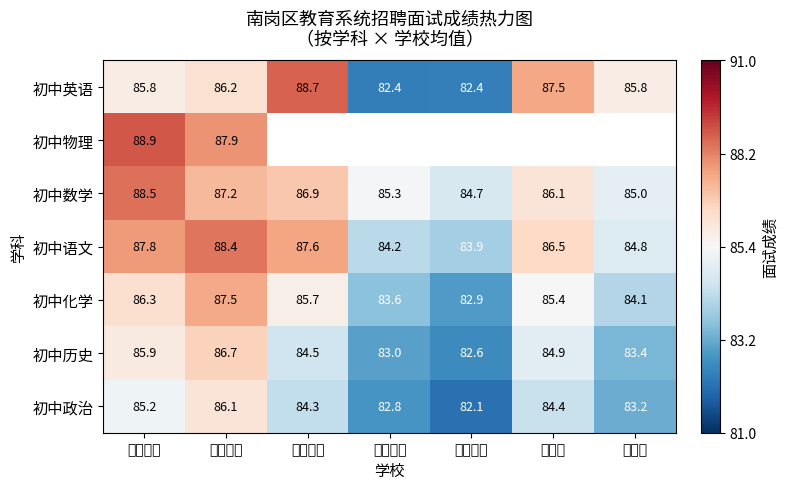

At how many categories does at least one series exceed 84?

7